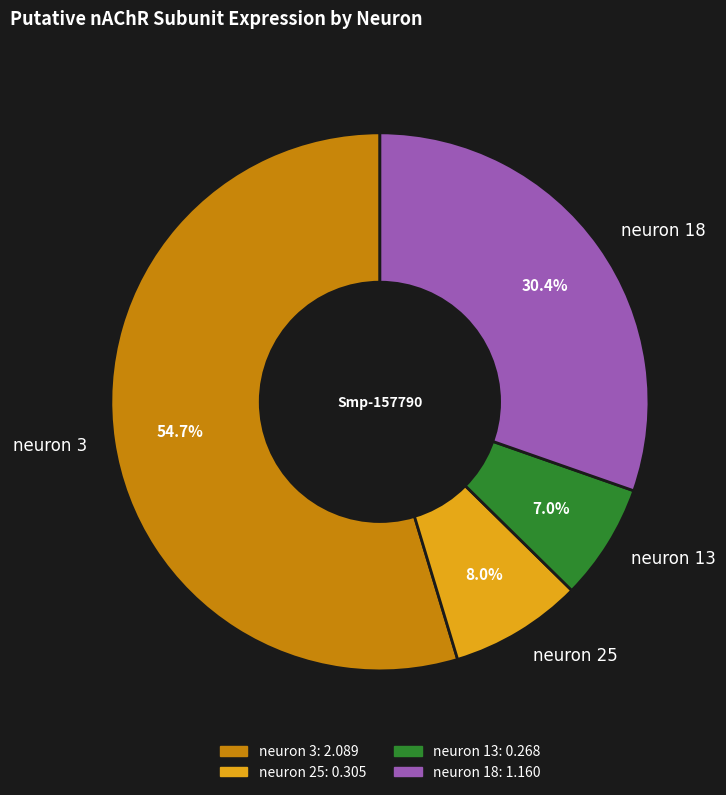

What is the smallest slice in the pie chart?

neuron 13